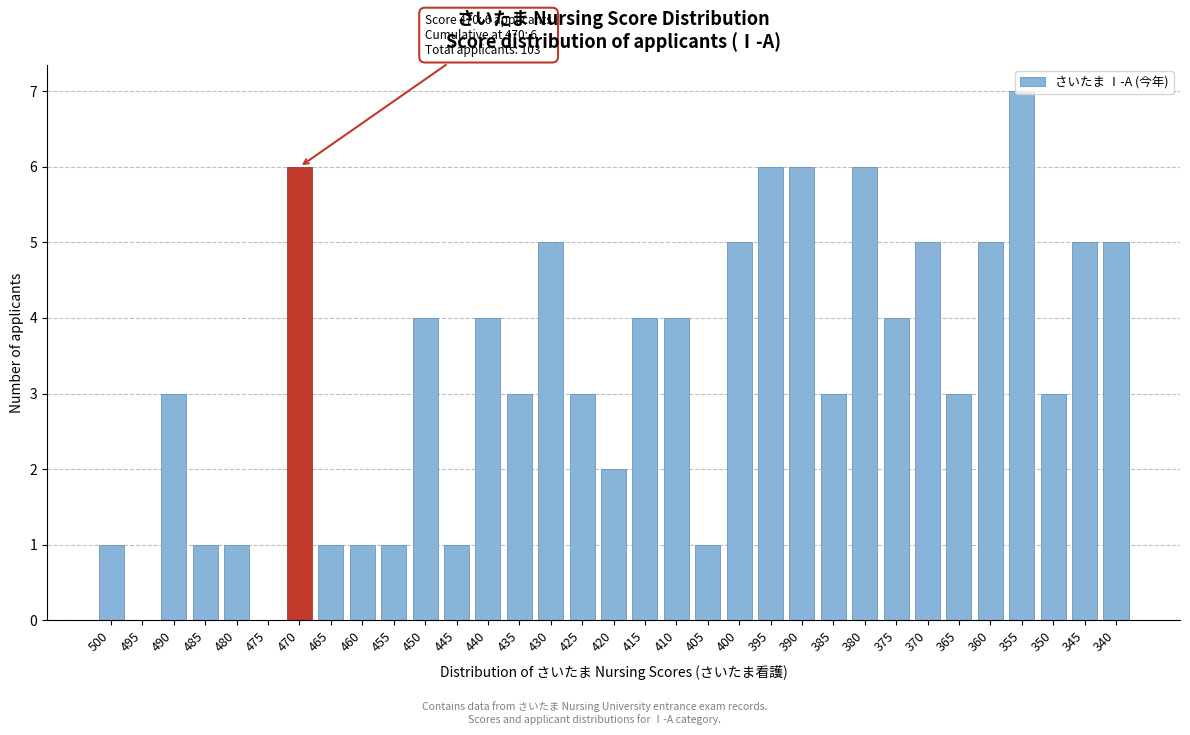

What is the greatest value displayed?

7